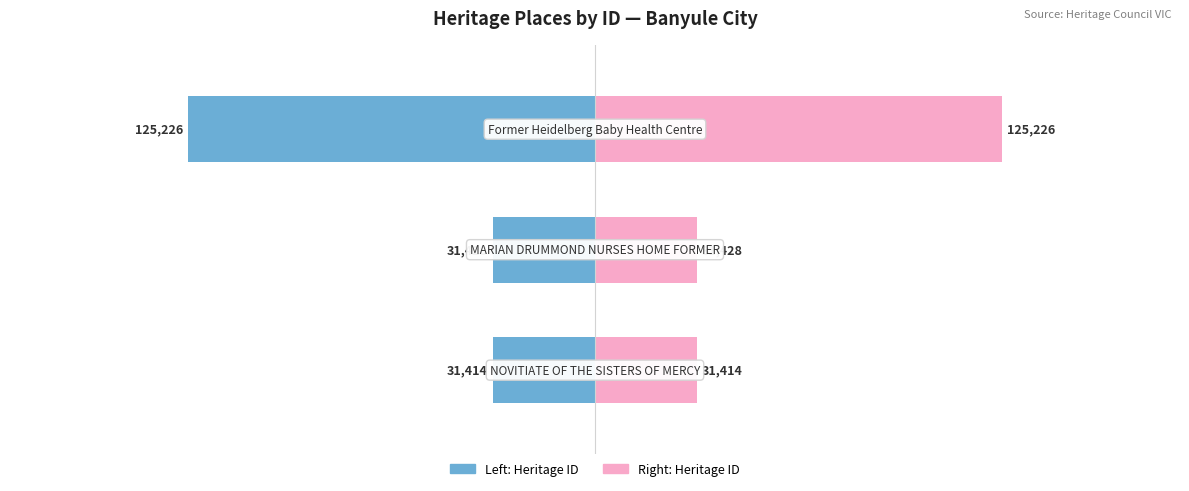

The Heritage ID (Right) series shows 31414 at 0. True or false?

True